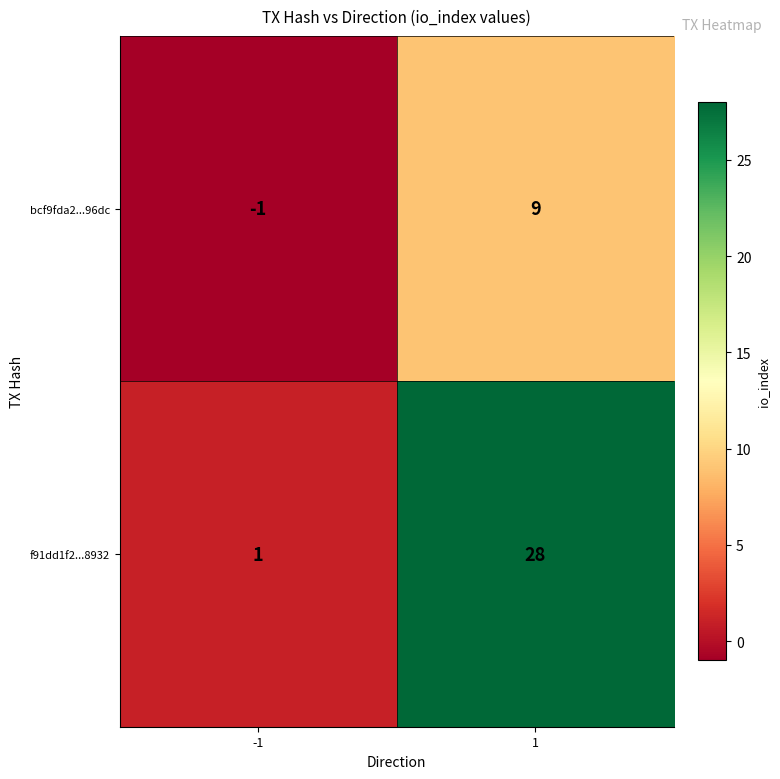

What is the sum of all f91dd1f2...8932 values?

29